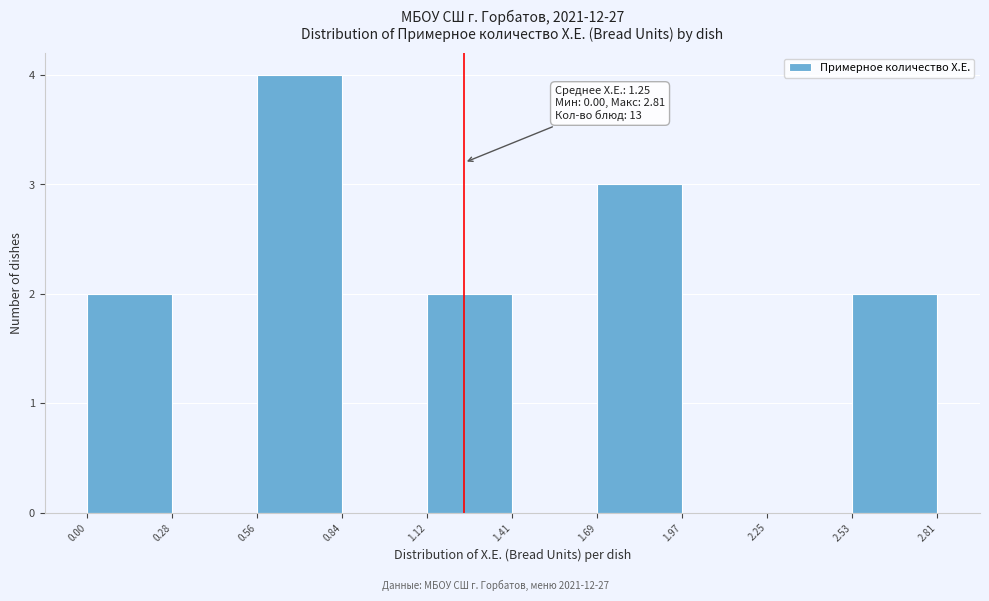

Which range on the x-axis has the tallest bar?

0.56 to 0.84